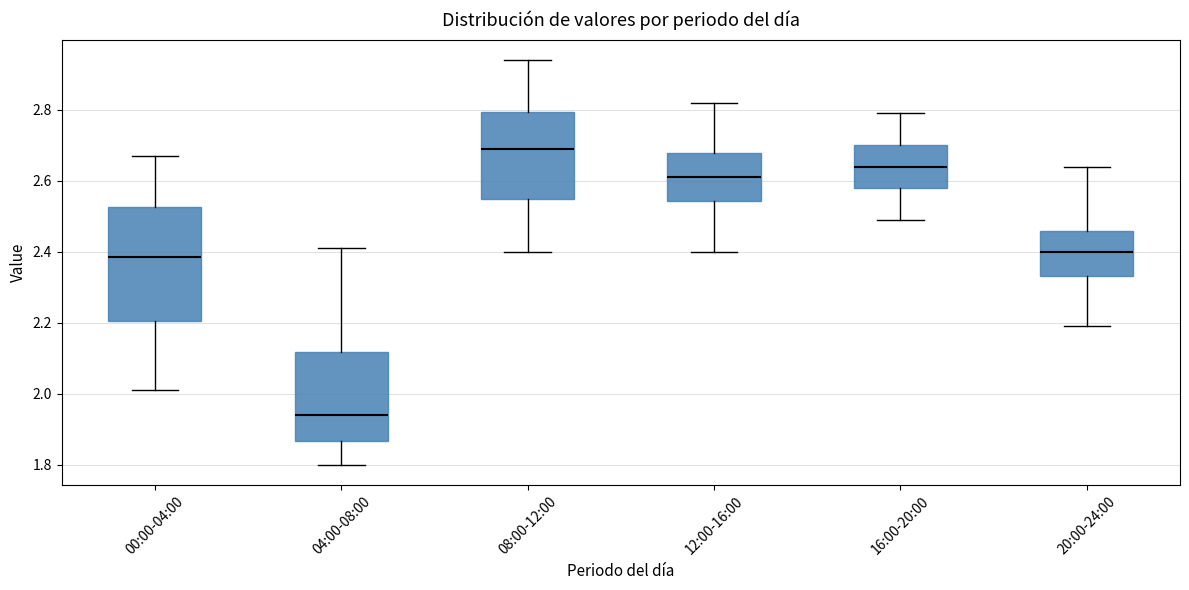

Reading left to right, read every box against the y-axis: the position of its median line, the range the box covers, and the ends of its whiskers. The values are not printed on the chart, so give them approximately, as read against the axis.

00:00-04:00: median 2.38, box 2.20 to 2.52, whiskers 2.02 to 2.68
04:00-08:00: median 1.94, box 1.86 to 2.12, whiskers 1.80 to 2.42
08:00-12:00: median 2.70, box 2.56 to 2.80, whiskers 2.40 to 2.94
12:00-16:00: median 2.62, box 2.54 to 2.68, whiskers 2.40 to 2.82
16:00-20:00: median 2.64, box 2.58 to 2.70, whiskers 2.50 to 2.80
20:00-24:00: median 2.40, box 2.34 to 2.46, whiskers 2.20 to 2.64